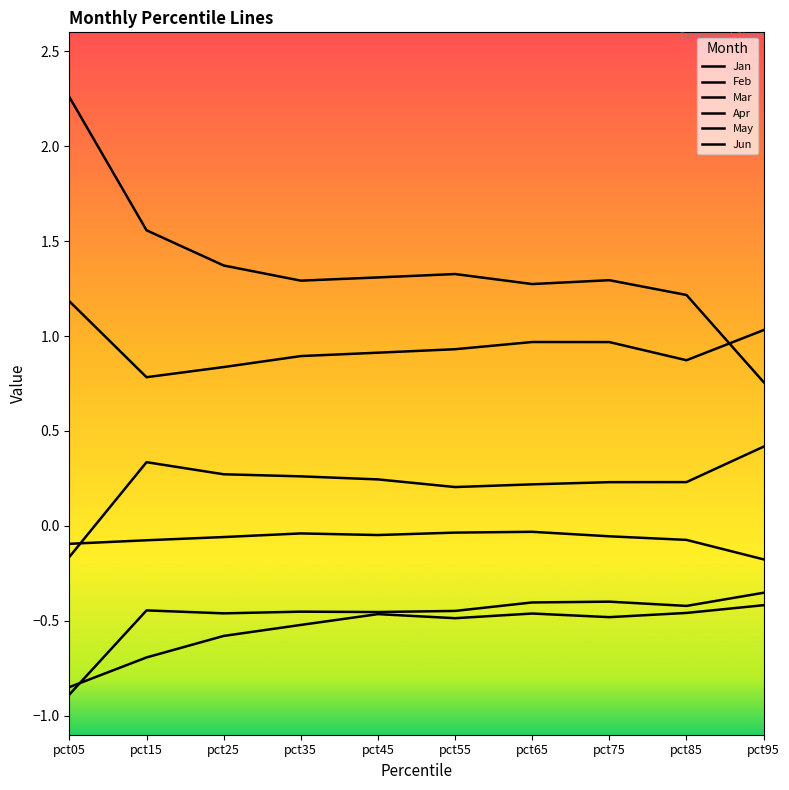

What is the sum of the May values at pct55 and pct65?

-0.1